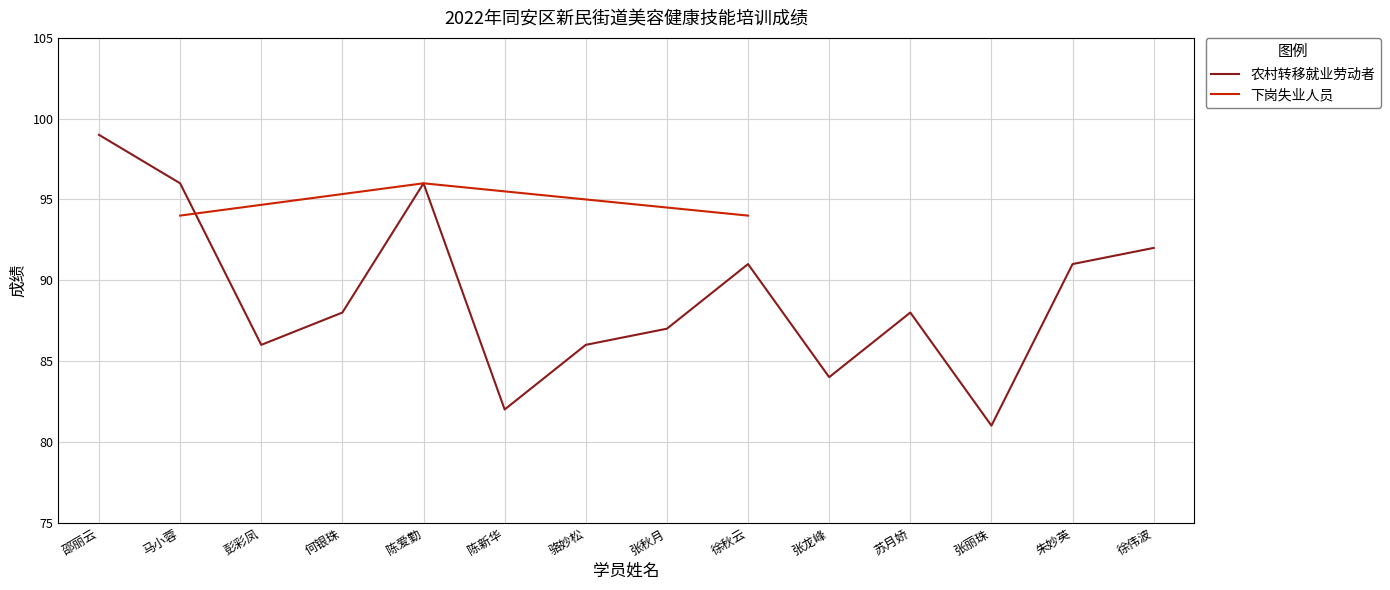

Which has a higher value, 张龙峰 or 朱妙英?

朱妙英